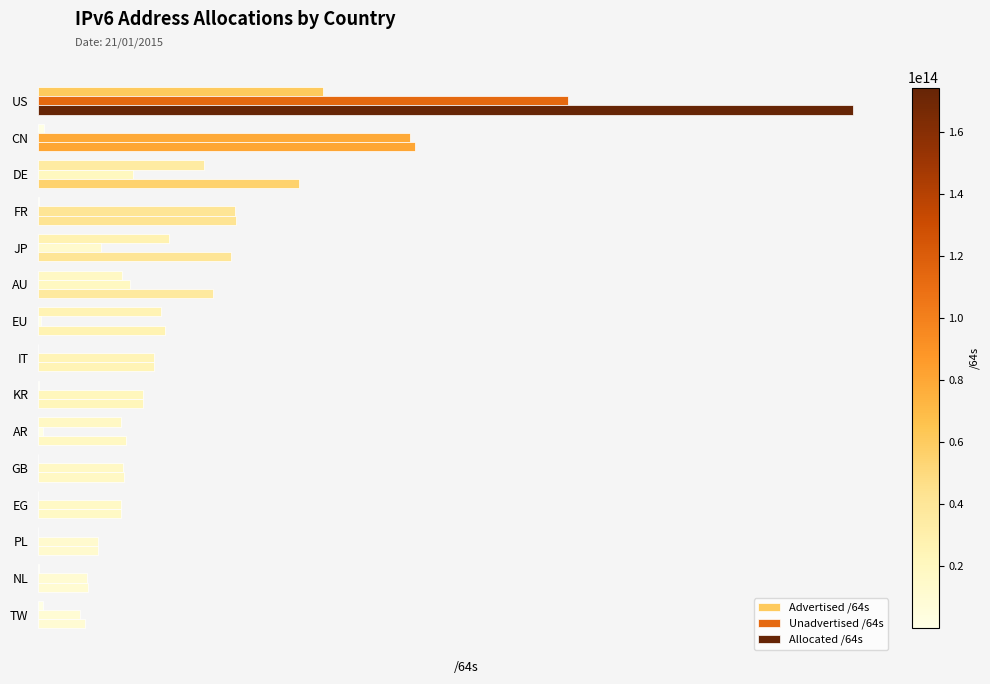

What are all the series names shown in the legend?

Advertised /64s, Unadvertised /64s, Allocated /64s